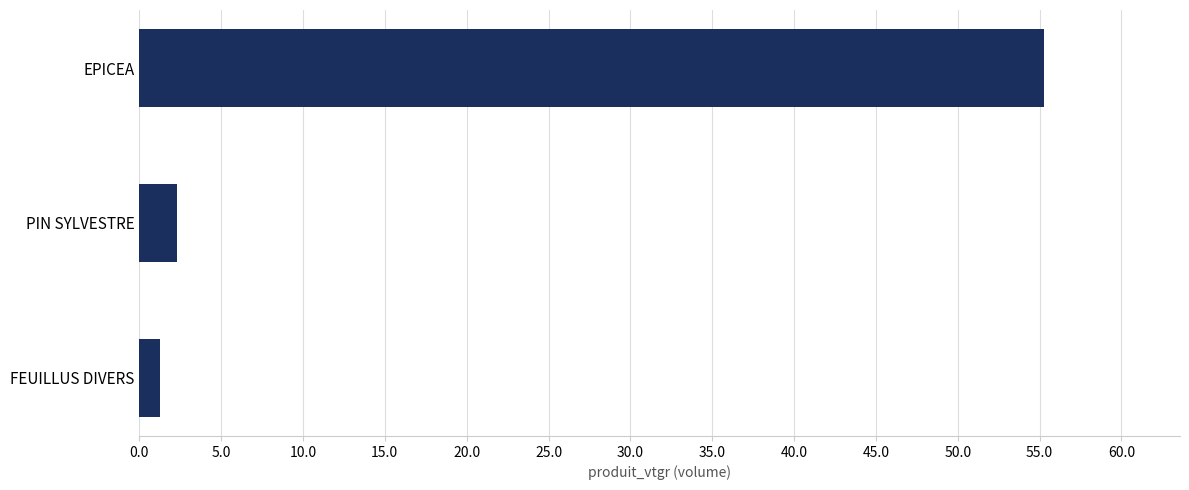

What is the approximate value at FEUILLUS DIVERS?

1.3